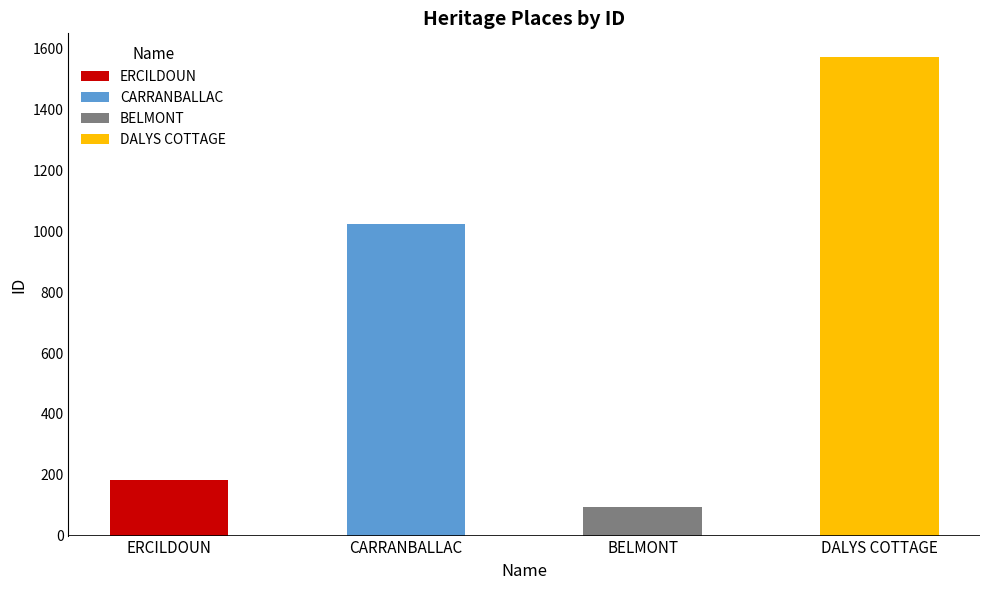

What value does the data have at ERCILDOUN?

184